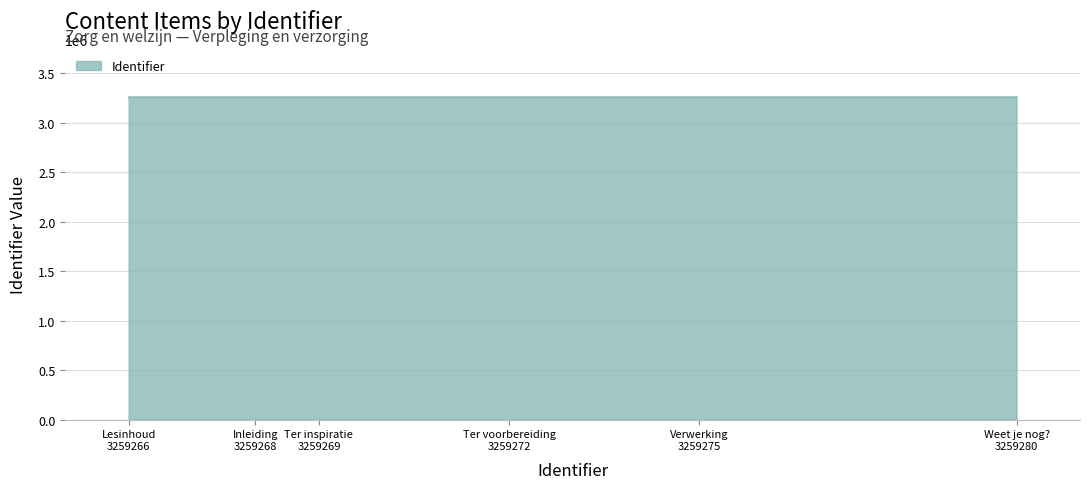

What is the smallest value displayed?

3259266